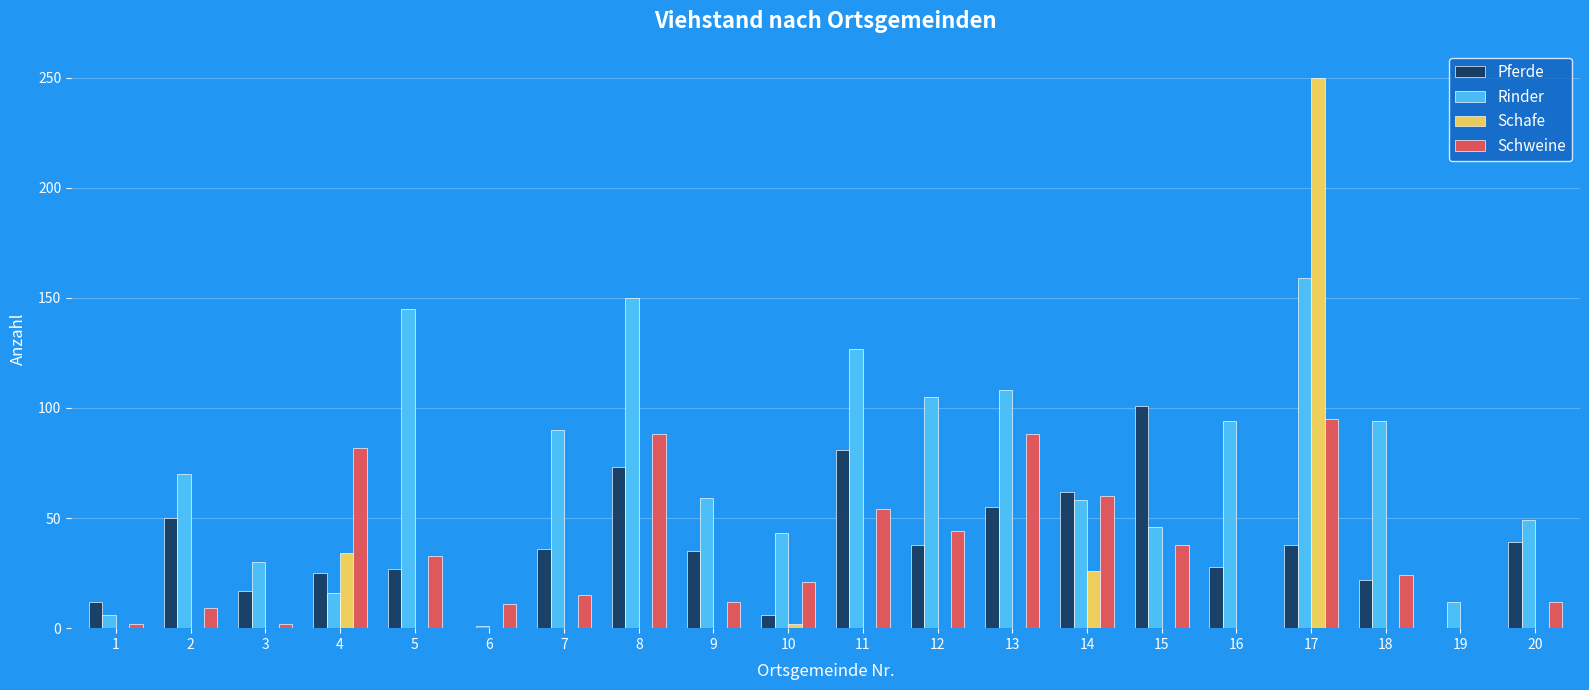

What is the sum of the Schafe values at 8 and 14?

26